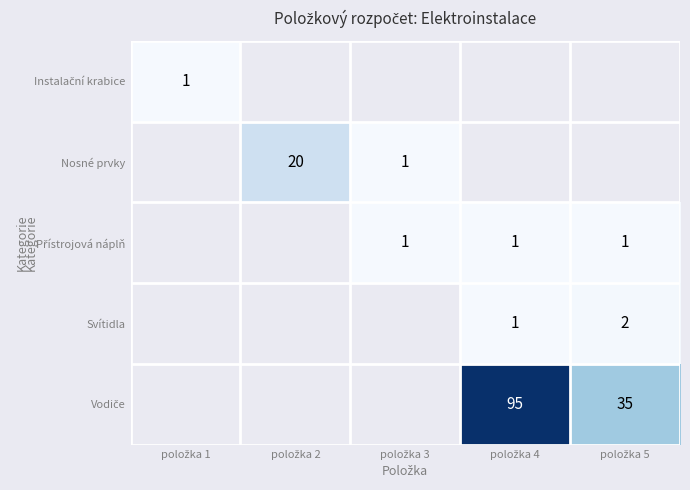

Which series changed the most between položka 2 and položka 3?

Nosné prvky